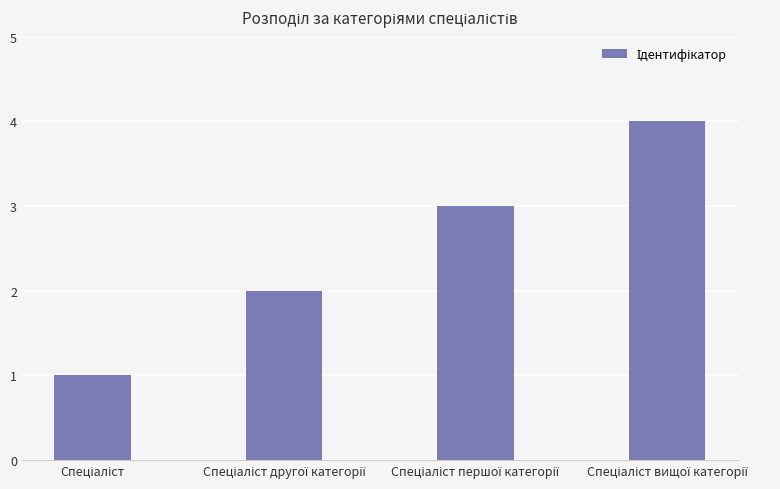

How many distinct data groups are displayed?

1